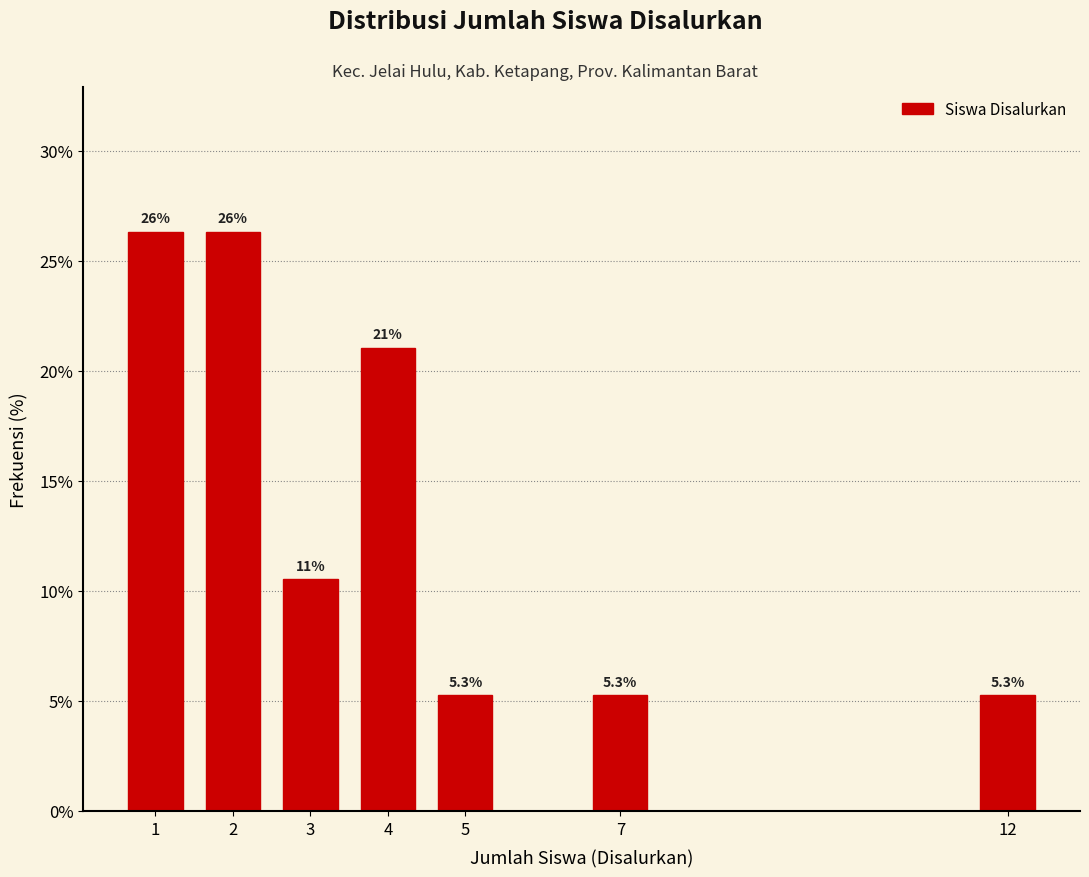

Reading right to left, what are all the values shown in this chart?

12=5.3	7=5.3	5=5.3	4=21.1	3=10.5	2=26.3	1=26.3